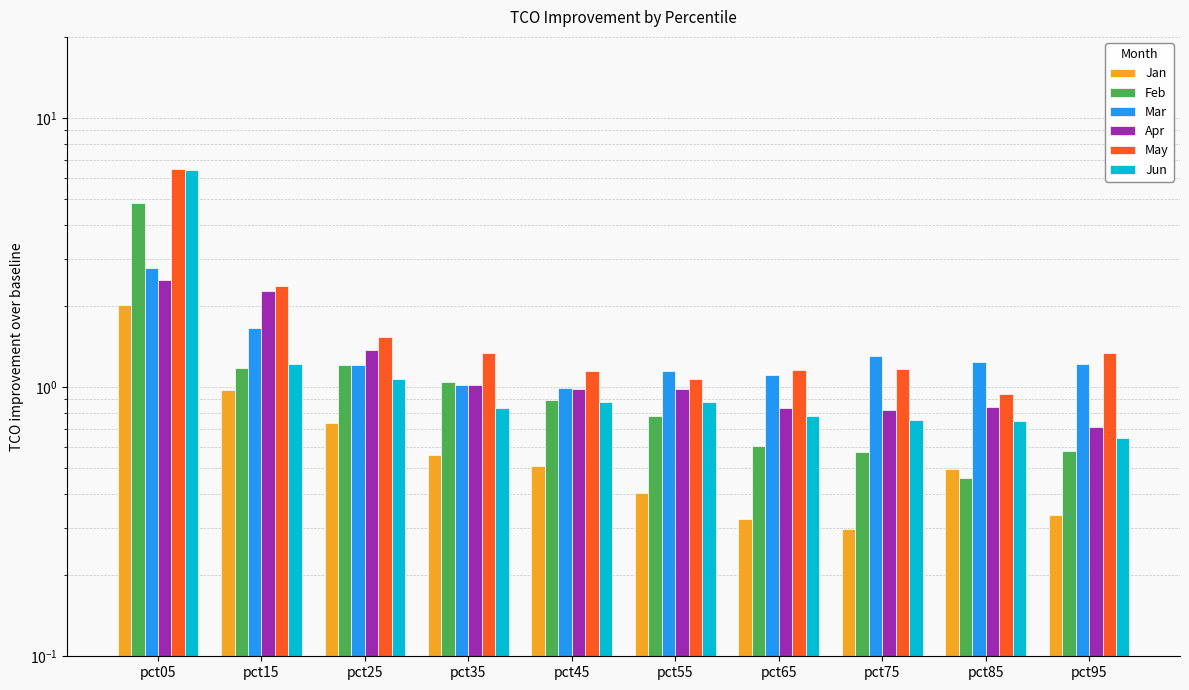

Reading right to left, extract all data points from this chart.

Jan: 0.3	0.5	0.3	0.3	0.4	0.5	0.6	0.7	1.0	2.0
Feb: 0.6	0.5	0.6	0.6	0.8	0.9	1.0	1.2	1.2	4.8
Mar: 1.2	1.2	1.3	1.1	1.2	1.0	1.0	1.2	1.7	2.8
Apr: 0.7	0.8	0.8	0.8	1.0	1.0	1.0	1.4	2.3	2.5
May: 1.3	0.9	1.2	1.2	1.1	1.1	1.3	1.5	2.4	6.4
Jun: 0.6	0.7	0.8	0.8	0.9	0.9	0.8	1.1	1.2	6.4